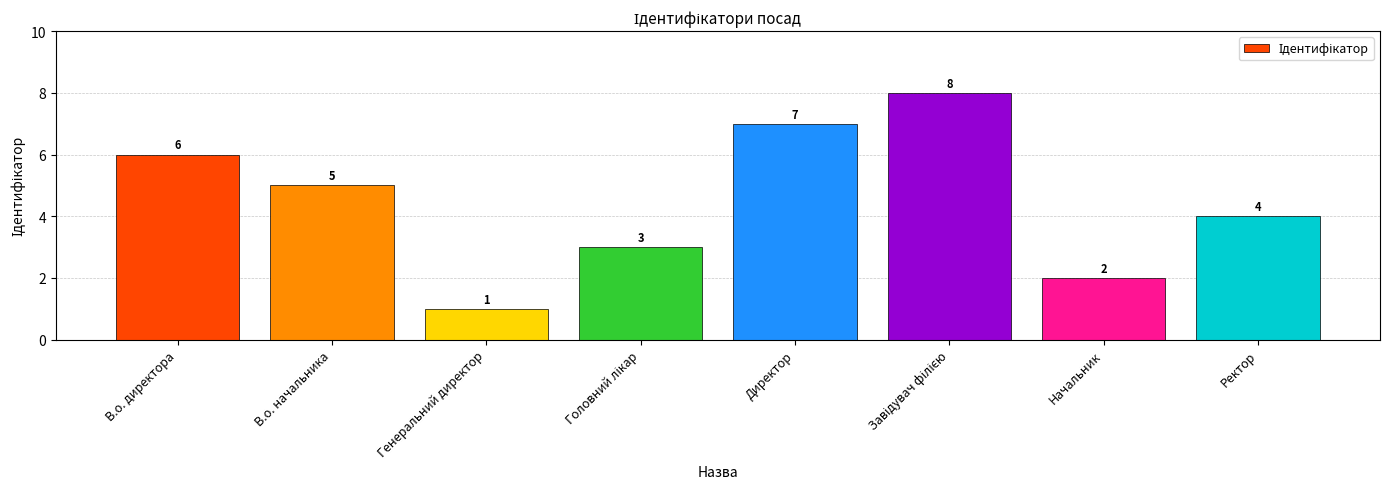

Between В.о. директора and Директор, which is larger?

Директор